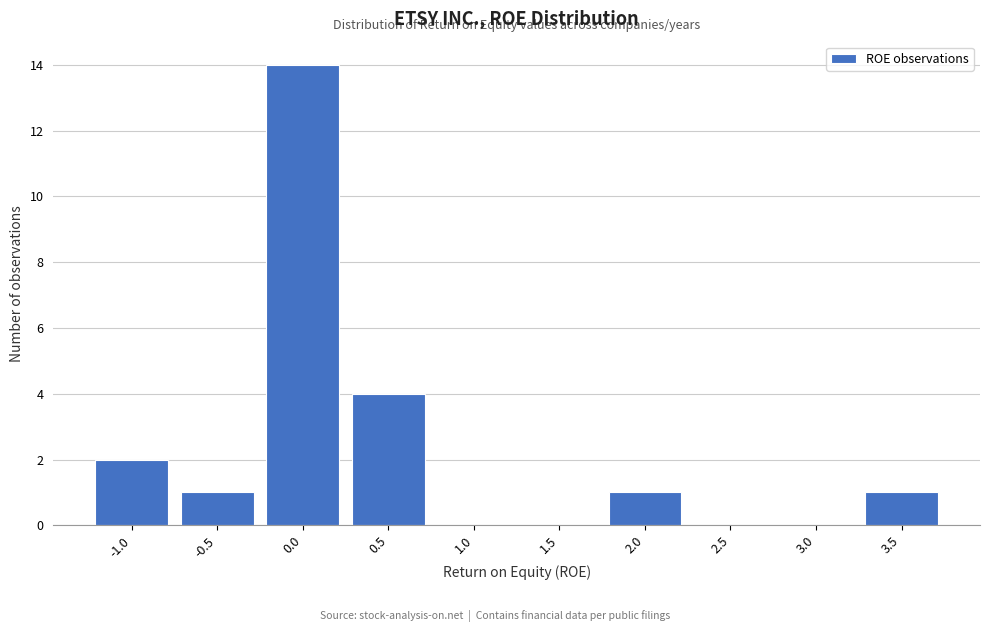

Reading right to left, what are all the values shown in this chart?

3.5=1	3.0=0	2.5=0	2.0=1	1.5=0	1.0=0	0.5=4	0.0=14	-0.5=1	-1.0=2